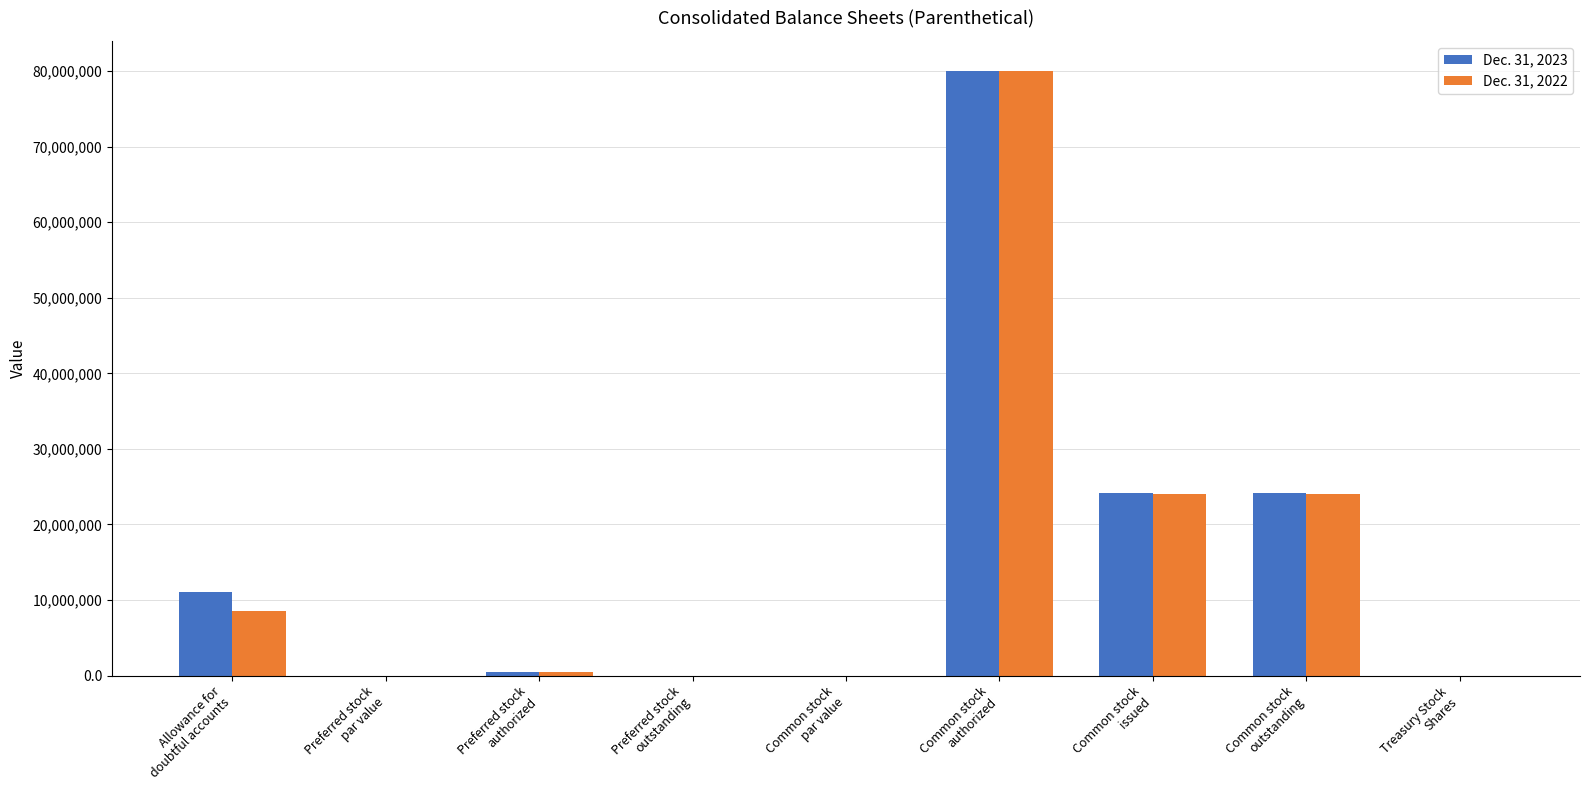

Are the bars horizontal?

No